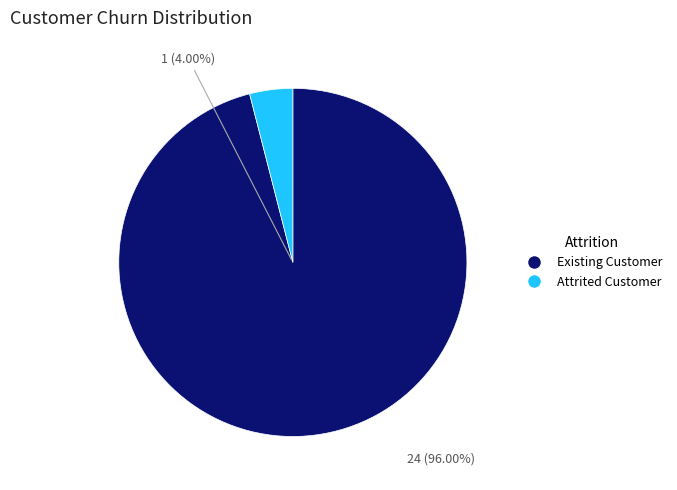

Do 4 and 1 together represent more than half of the pie?

No